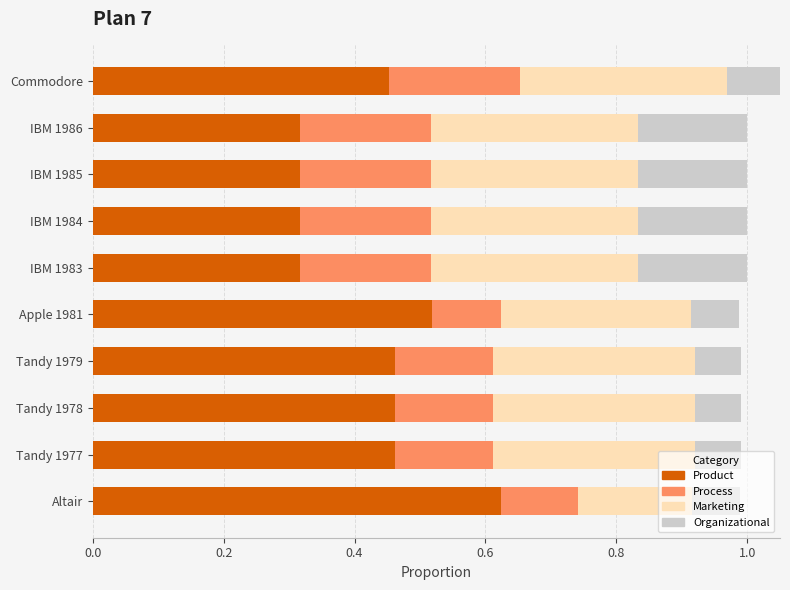

The Organizational series shows 0.1 at Commodore. True or false?

False